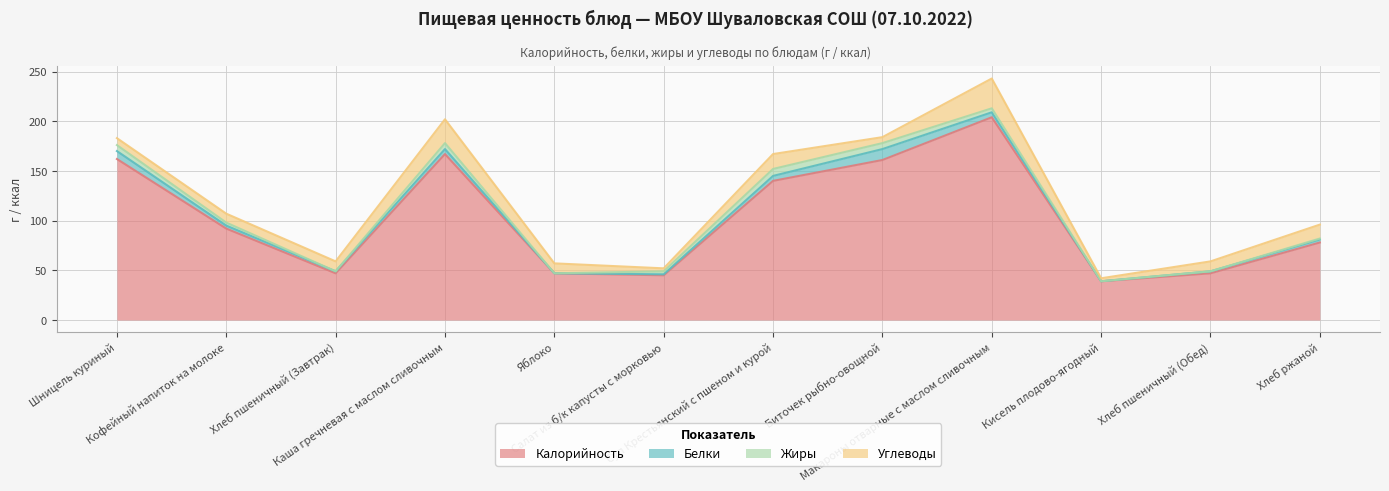

Is the value of Белки at Хлеб пшеничный (Обед) greater than the value of Калорийность at Хлеб ржаной?

No